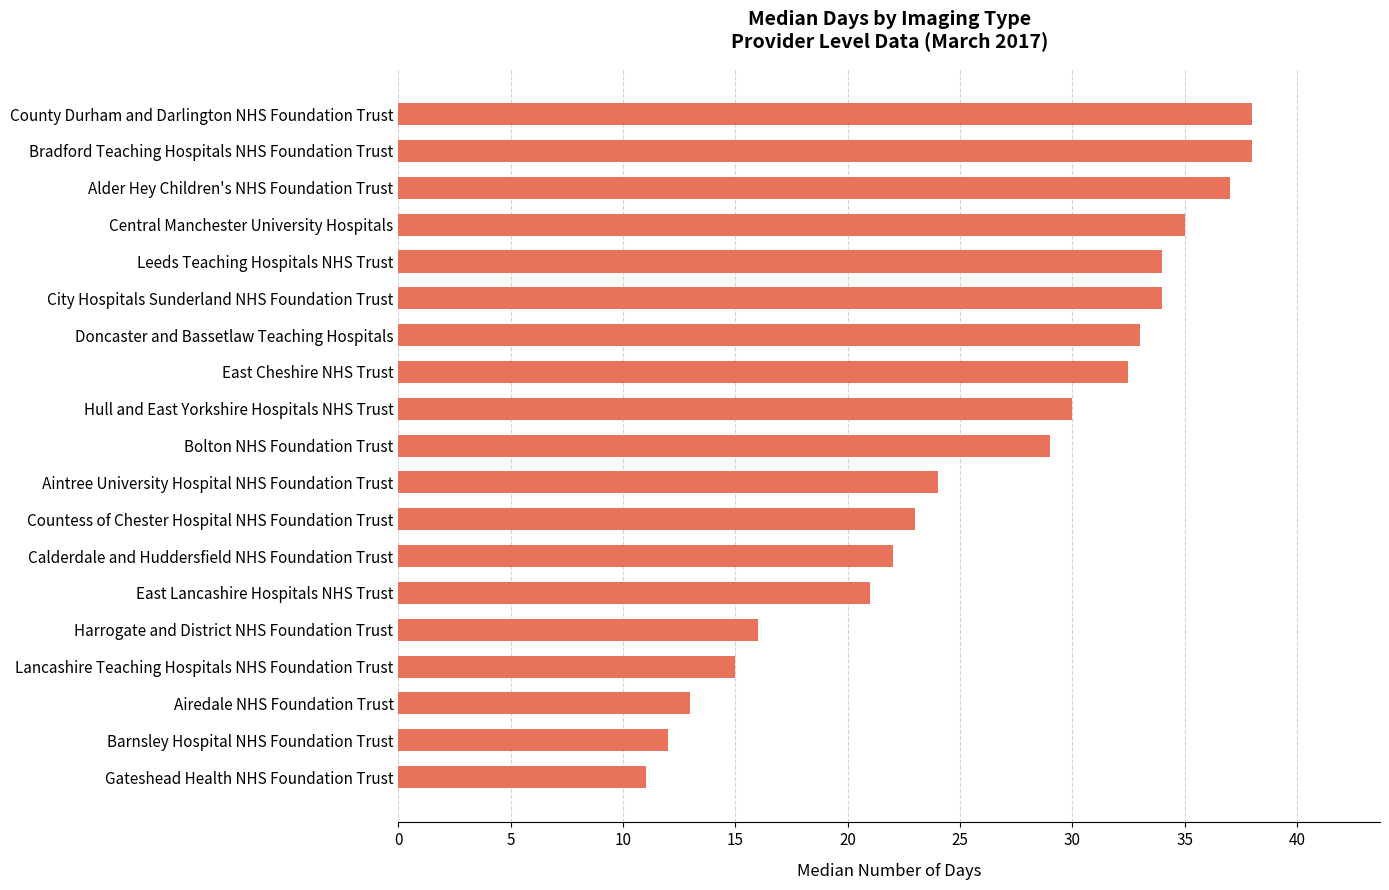

What is the sum of all values?

497.5